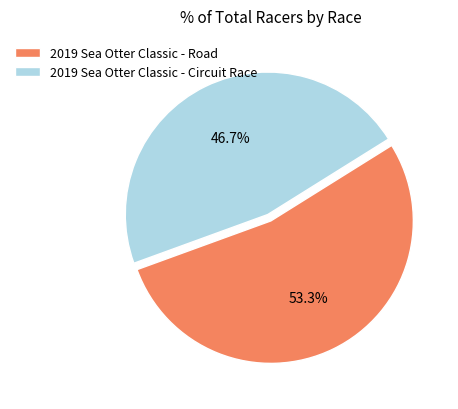

The 2019 Sea Otter Classic - Road slice represents 65% of the pie. True or false?

False